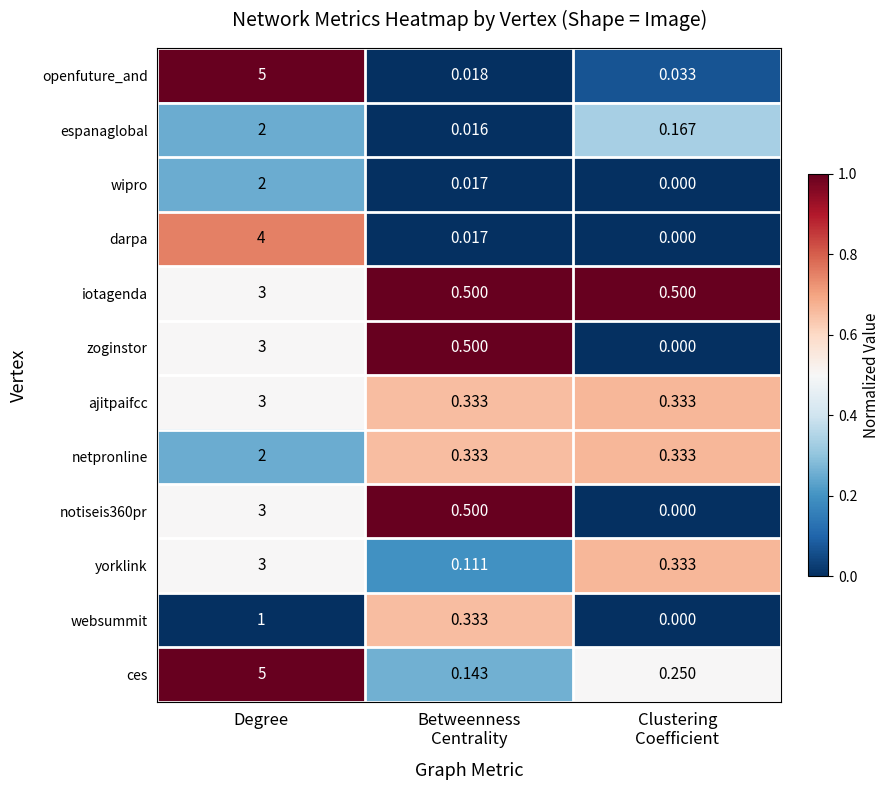

Which series has the largest total across all categories?

ces